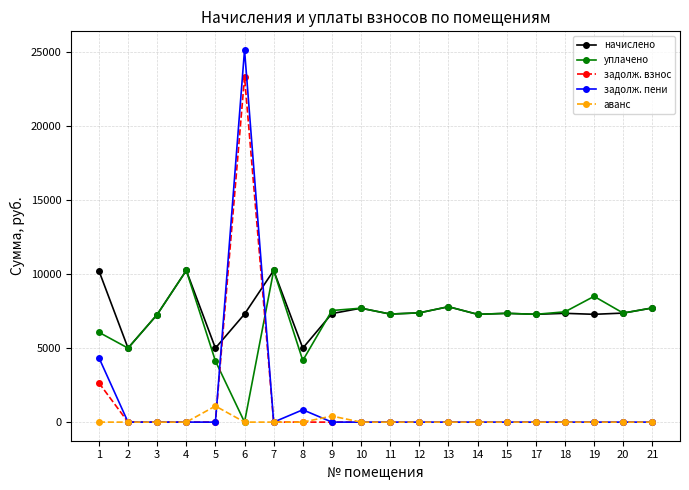

What is the value of the начислено point at the 13th from the left?

7799.8